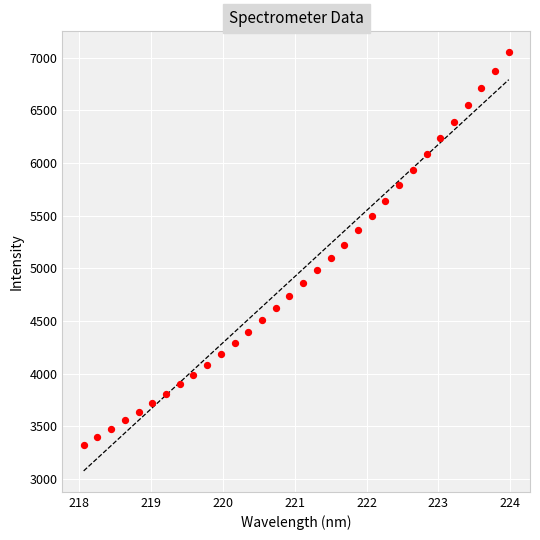

What is the range of Y values (max minus min)?

3726.2